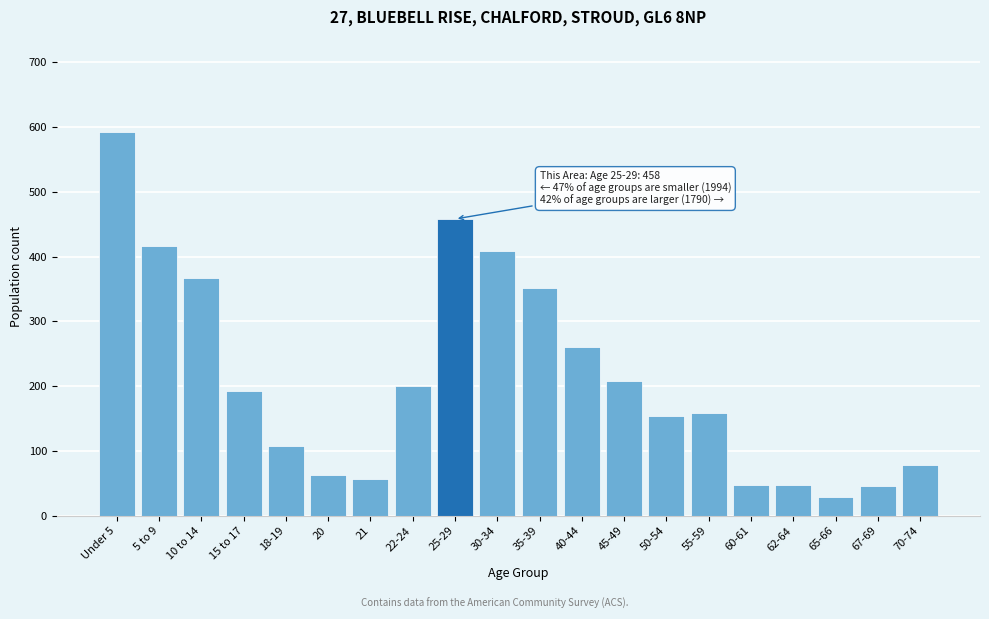

The value at 50-54 is 154. True or false?

True